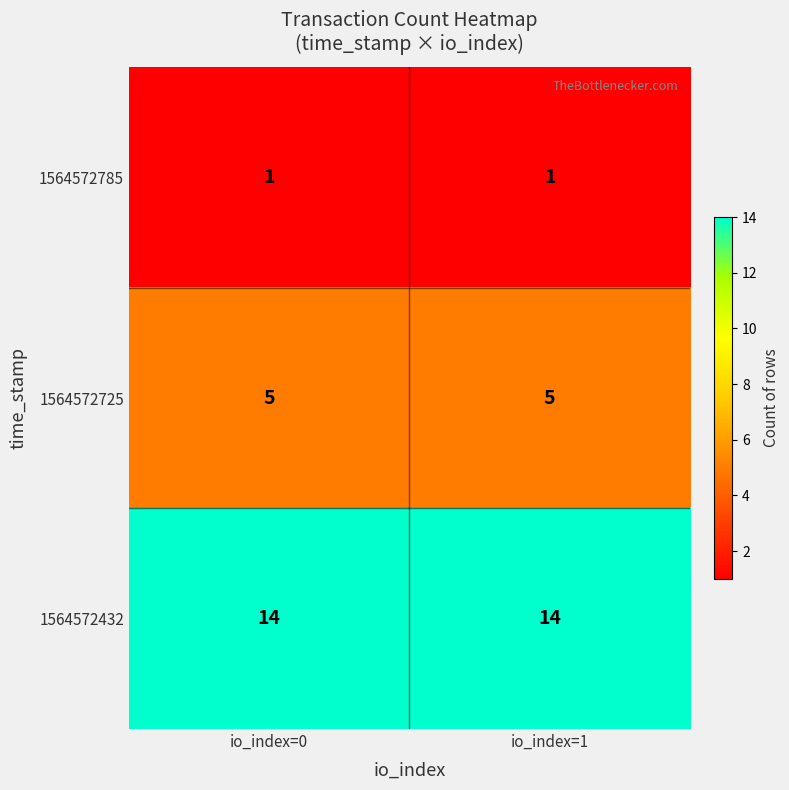

True or false: 1564572785 has a value of 1 at io_index=0.

True